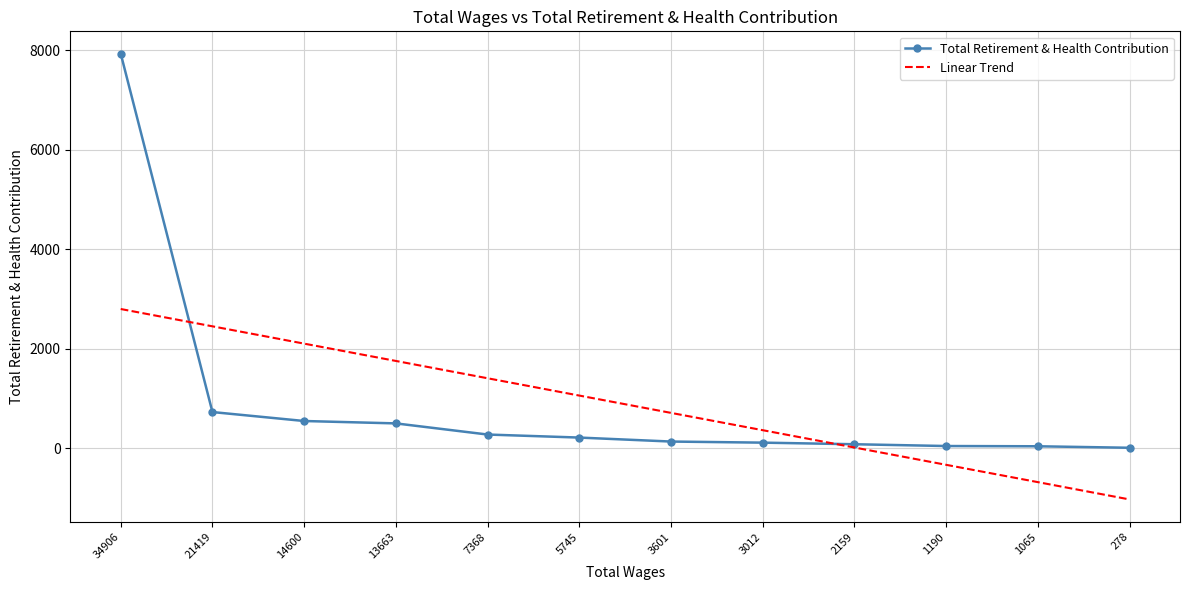

The Total Retirement & Health Contribution series shows 276.0 at 7368. True or false?

True